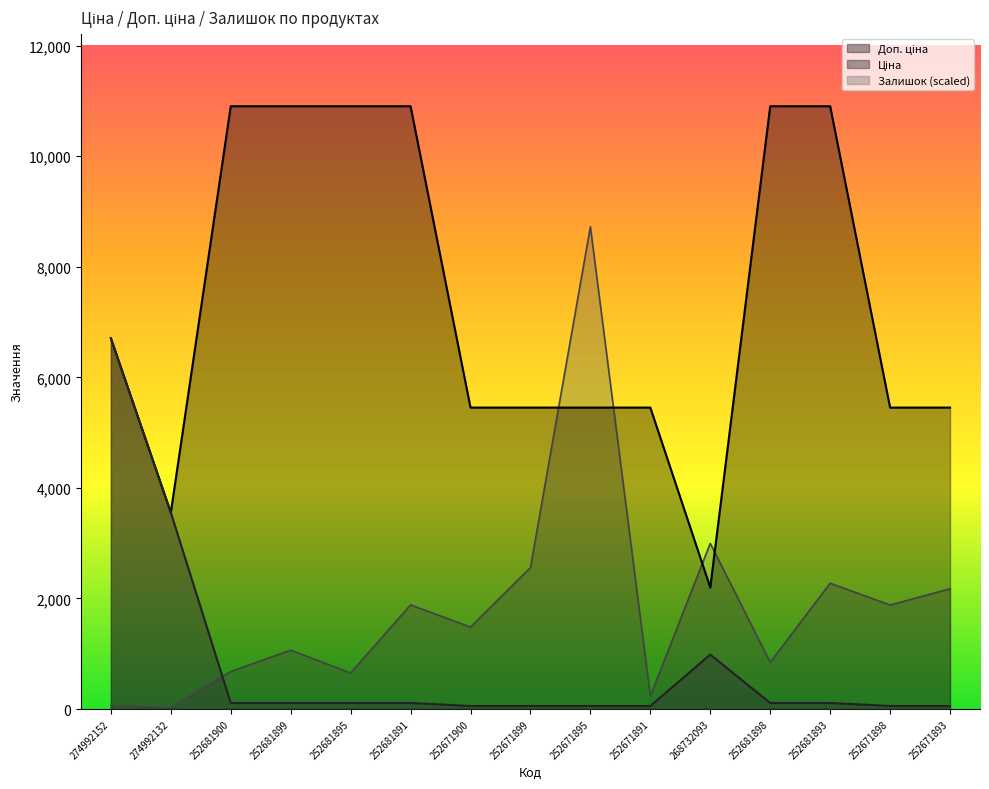

At which label does Ціна first exceed 109?

274992152